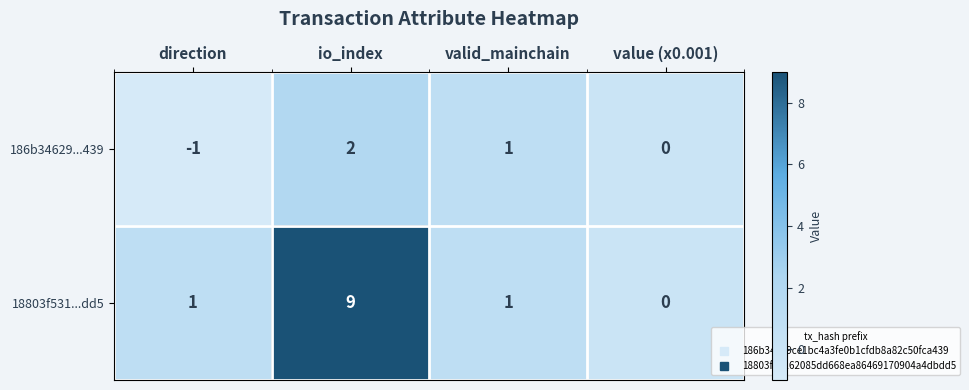

Reading left to right, list all the values displayed in this chart.

186b34629...439: -1	2	1	0
18803f531...dd5: 1	9	1	0